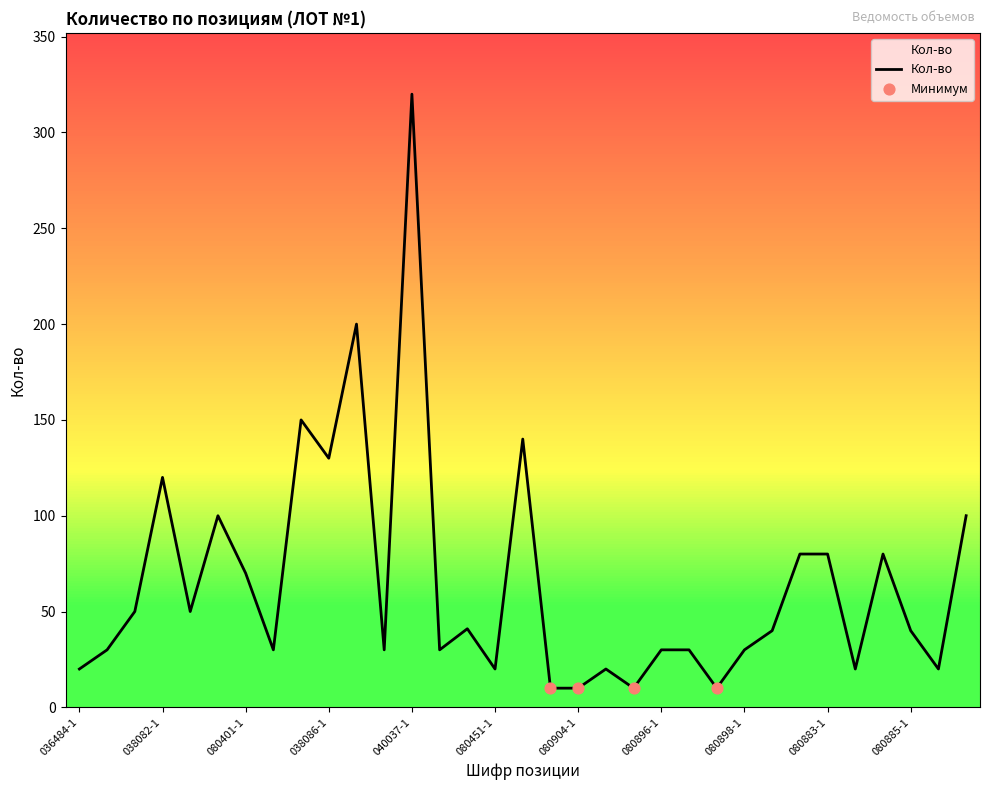

What is the maximum value shown in the chart?

320